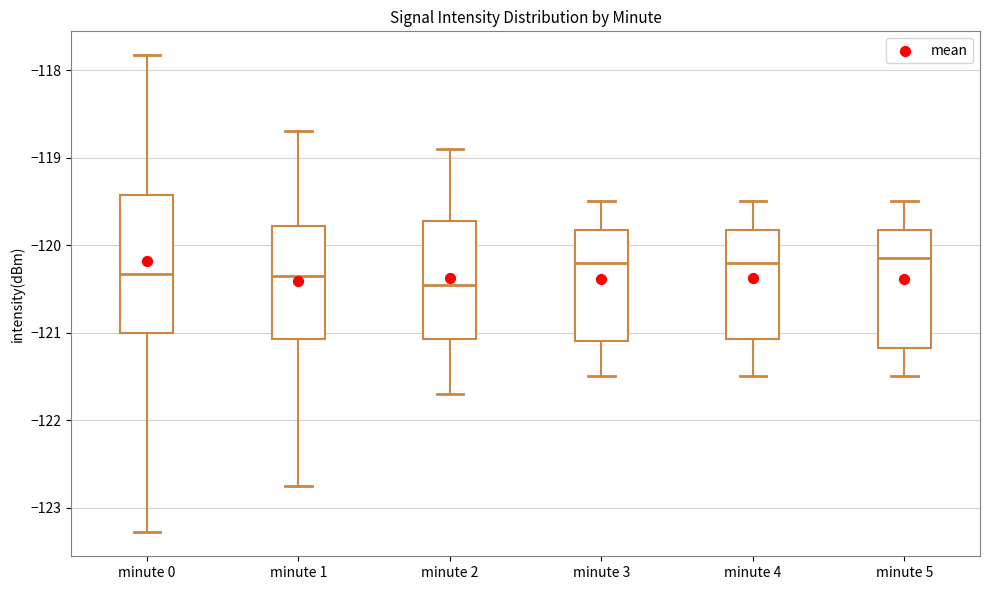

Reading left to right, read every box against the y-axis: the position of its median line, the range the box covers, and the ends of its whiskers. The values are not printed on the chart, so give them approximately, as read against the axis.

minute 0: median -120.3, box -121.0 to -119.4, whiskers -123.3 to -117.8
minute 1: median -120.4, box -121.1 to -119.8, whiskers -122.8 to -118.7
minute 2: median -120.4, box -121.1 to -119.7, whiskers -121.7 to -118.9
minute 3: median -120.2, box -121.1 to -119.8, whiskers -121.5 to -119.5
minute 4: median -120.2, box -121.1 to -119.8, whiskers -121.5 to -119.5
minute 5: median -120.1, box -121.2 to -119.8, whiskers -121.5 to -119.5